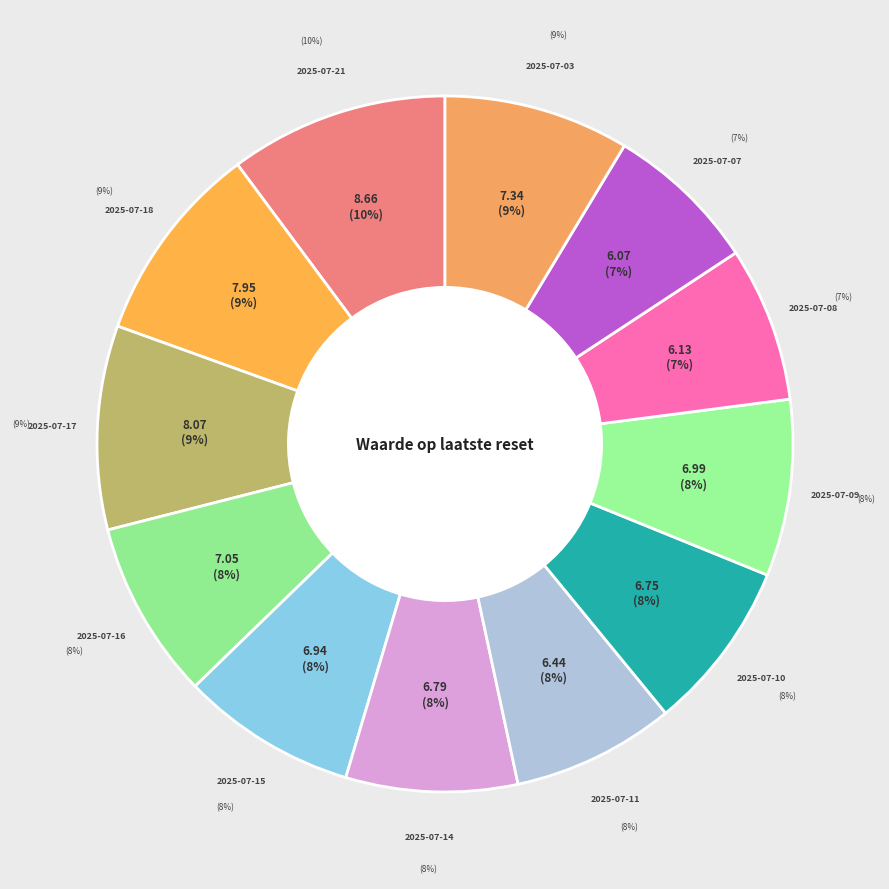

The 2025-07-17 slice represents 1% of the pie. True or false?

False